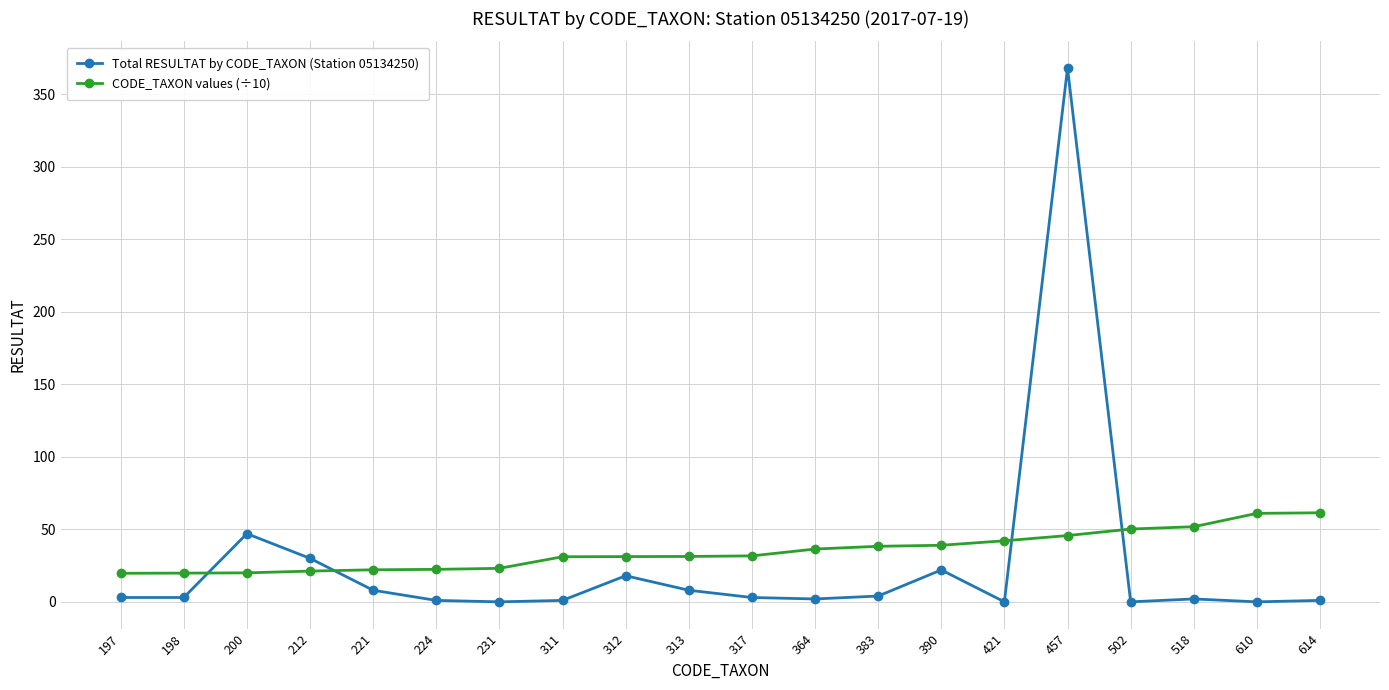

At which label is Total RESULTAT by CODE_TAXON (Station 05134250) closest to 184?

200